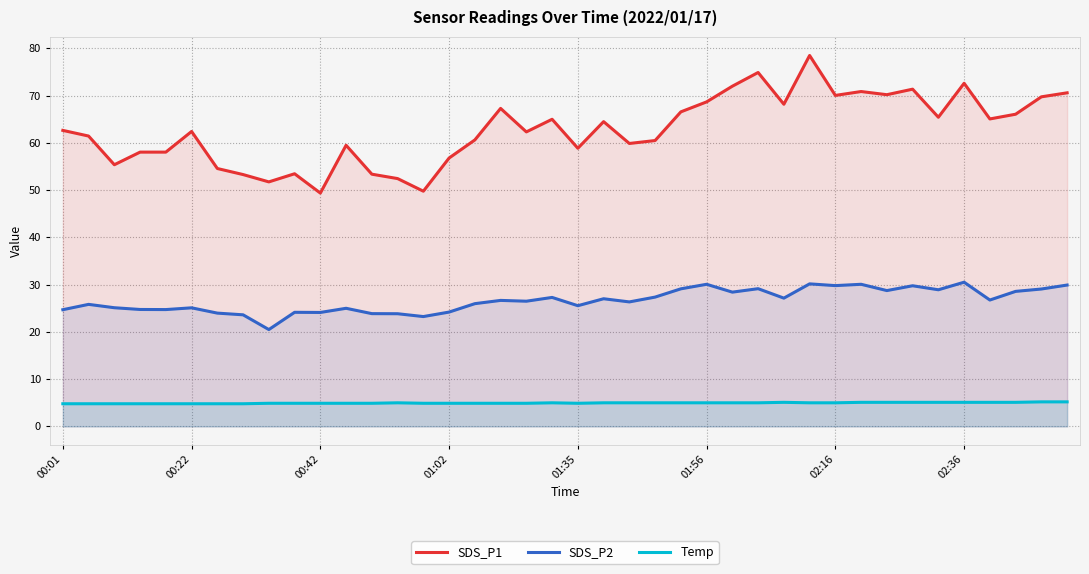

What is the highest value of the SDS_P1 series?

78.5